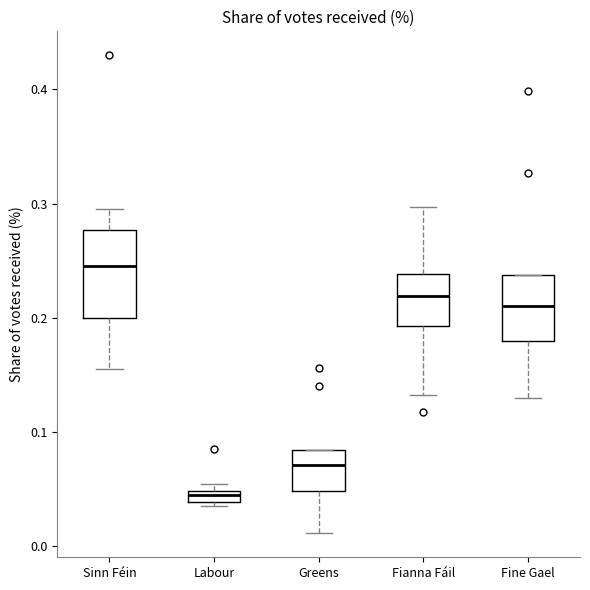

Where does the median line of the box for Fianna Fáil sit on the y-axis? The values are not printed on the chart, so give them approximately, as read against the axis.

0.22